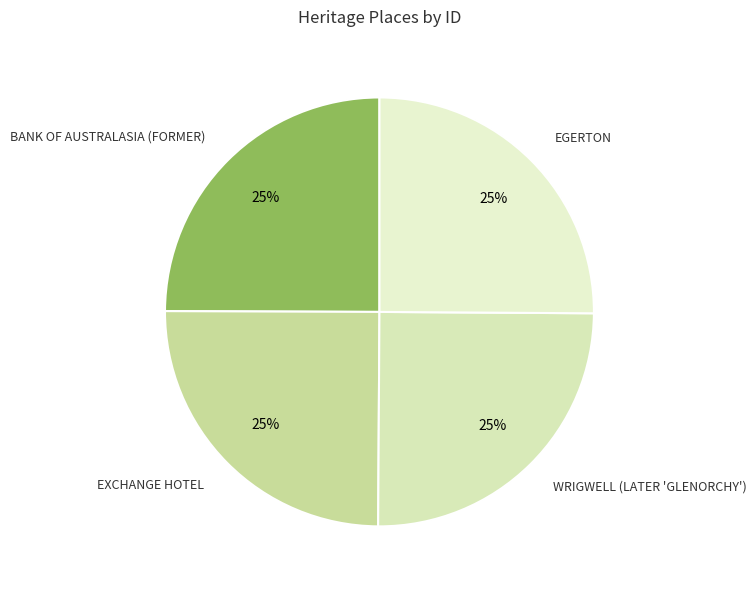

Does EGERTON represent more than half of the total?

No